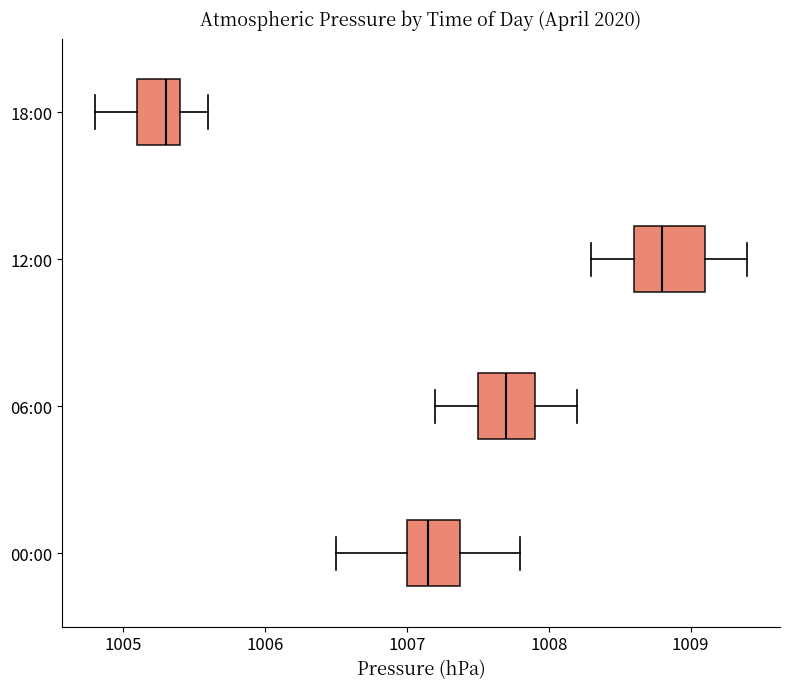

Comparing the boxes themselves (not the whiskers), which one is the widest?

12:00